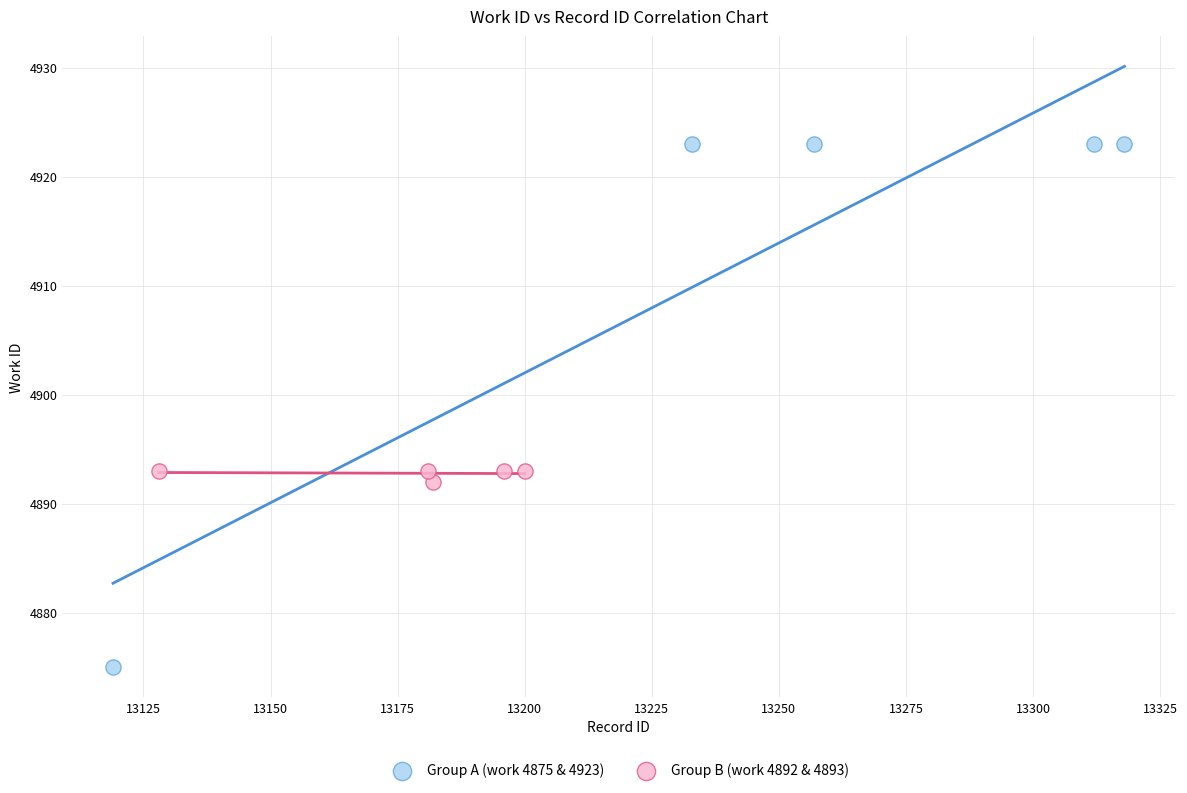

Which series contains the lowest Y value?

Group A (work 4875 & 4923)